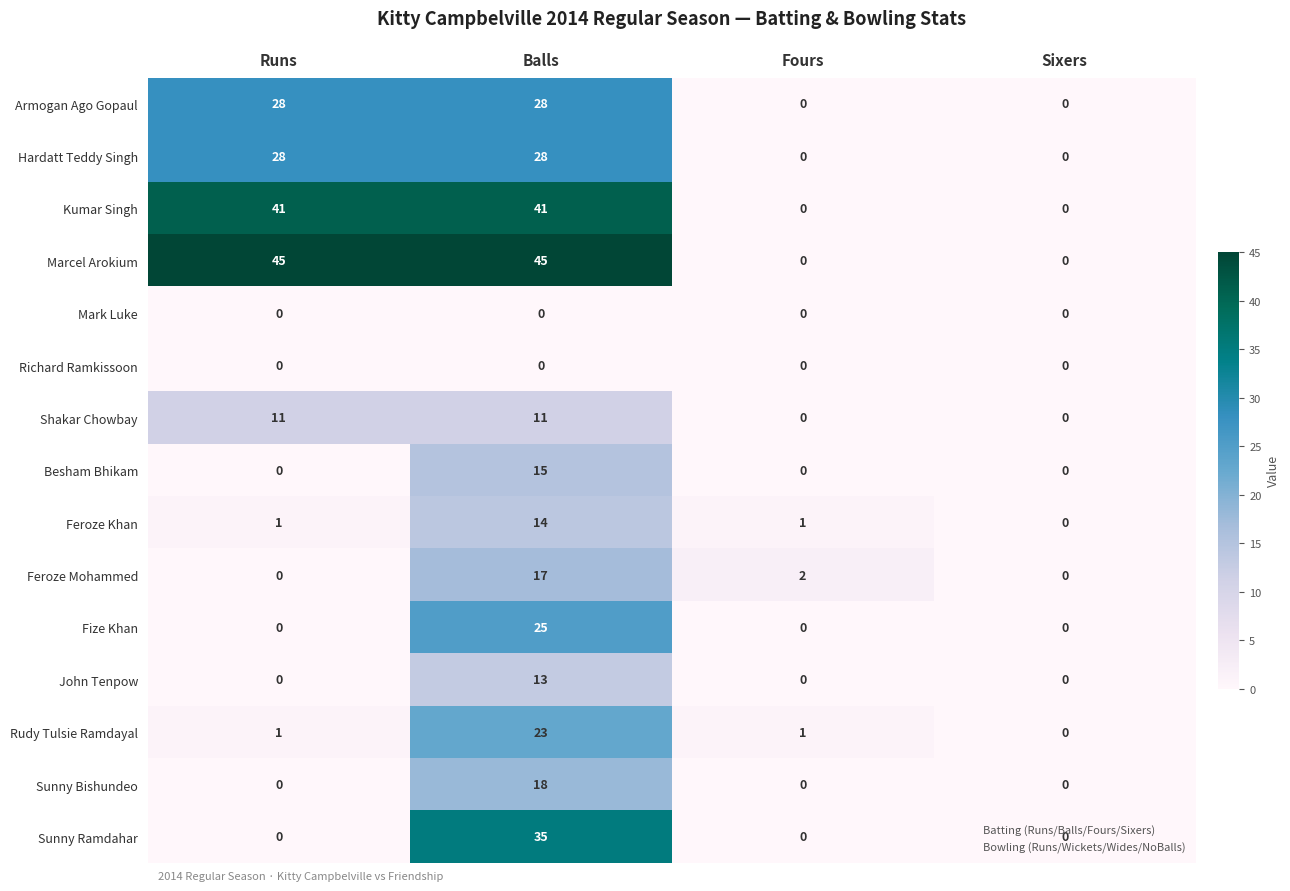

Is it true that Armogan Ago Gopaul equals 28 at Runs?

True